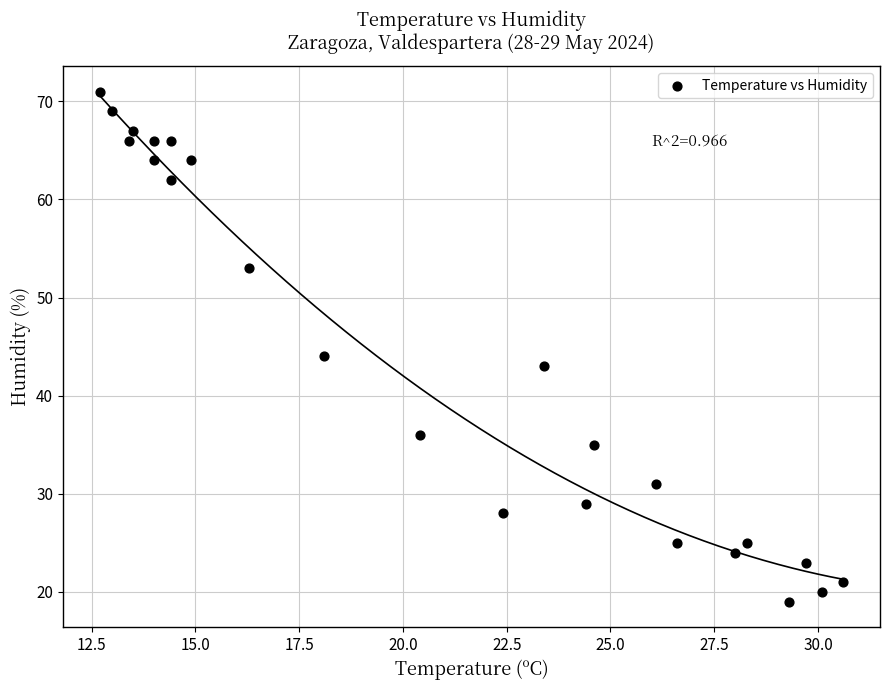

What is the range of Y values (max minus min)?

52